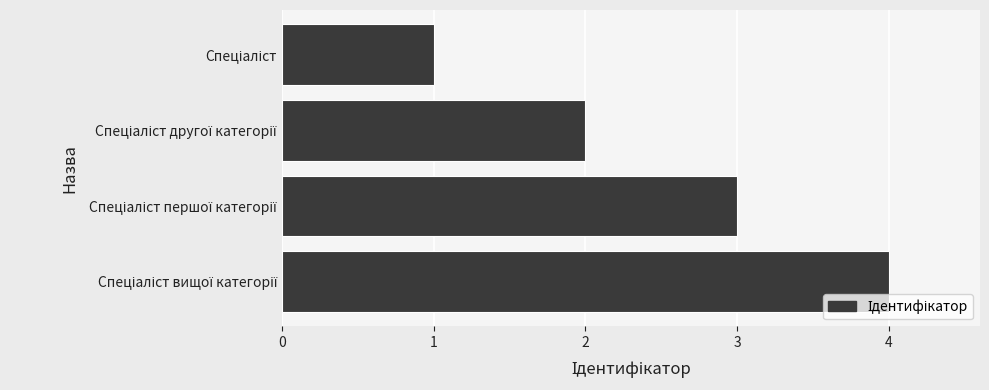

What is the sum of all values?

10